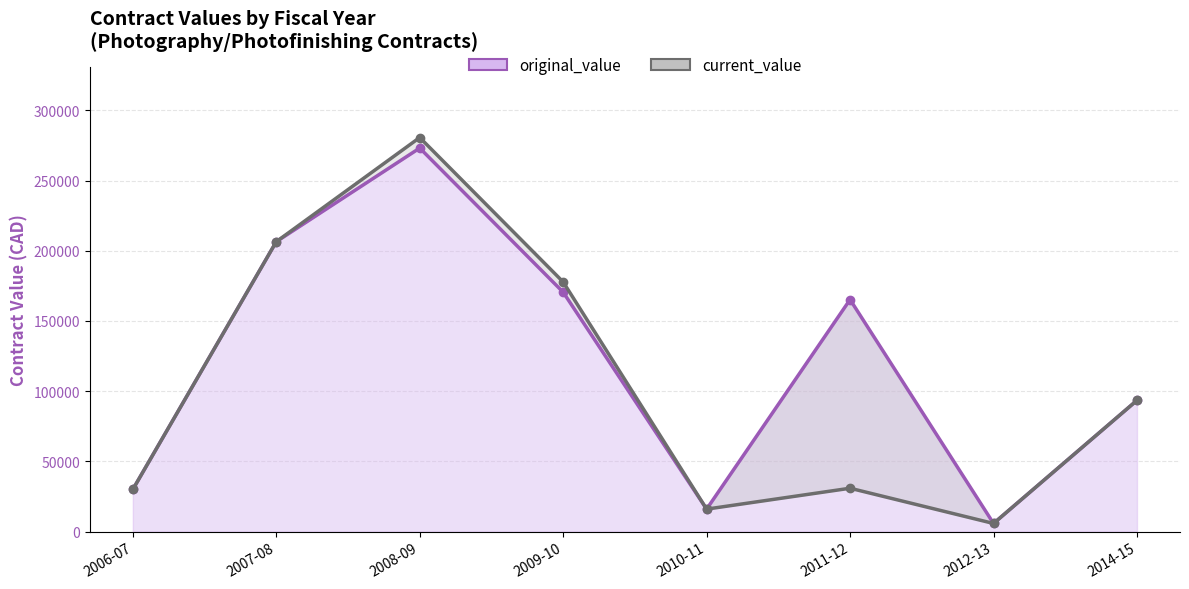

What is the total value across all series at 2007-08?

412997.0